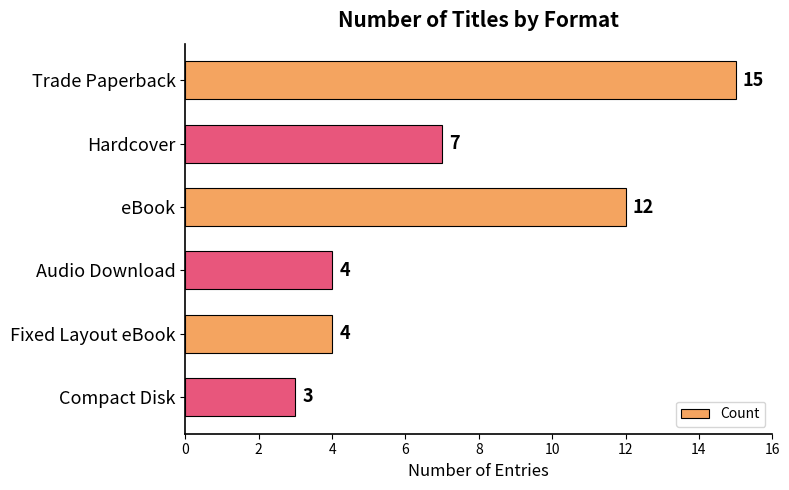

What is the approximate value at eBook?

12